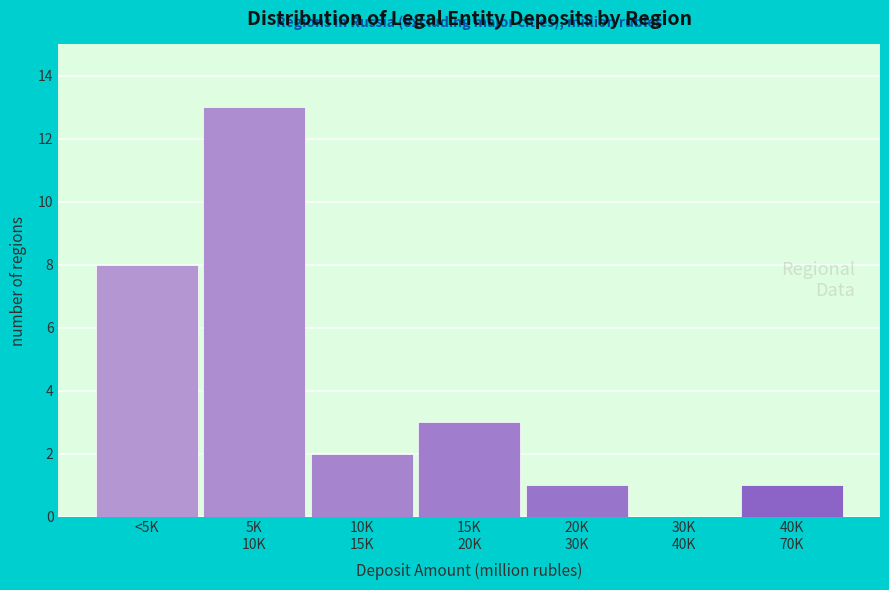

What is the sum of all values?

28